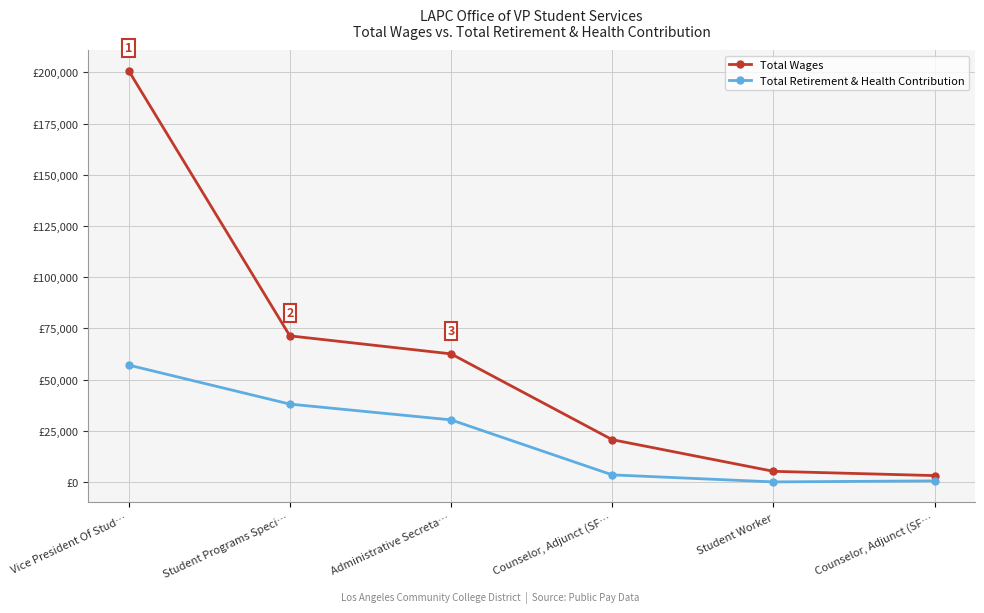

Reading left to right, what are all the values shown in this chart?

Total Wages: Vice President Of Stud…=200879	Student Programs Speci…=71341	Administrative Secreta…=62541	Counselor, Adjunct (SF…=20629	Student Worker=5173	Counselor, Adjunct (SF…=3088
Total Retirement & Health Contribution: Vice President Of Stud…=57073	Student Programs Speci…=38008	Administrative Secreta…=30302	Counselor, Adjunct (SF…=3436	Student Worker=0	Counselor, Adjunct (SF…=503